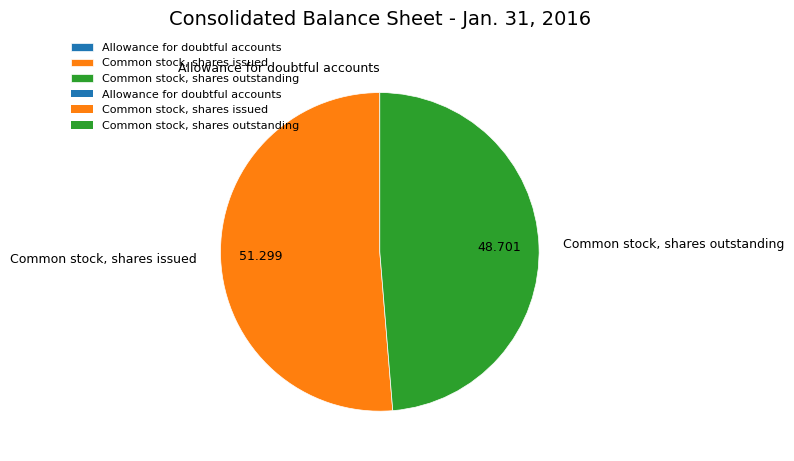

Between Common stock, shares outstanding and Common stock, shares issued, which is larger?

Common stock, shares issued